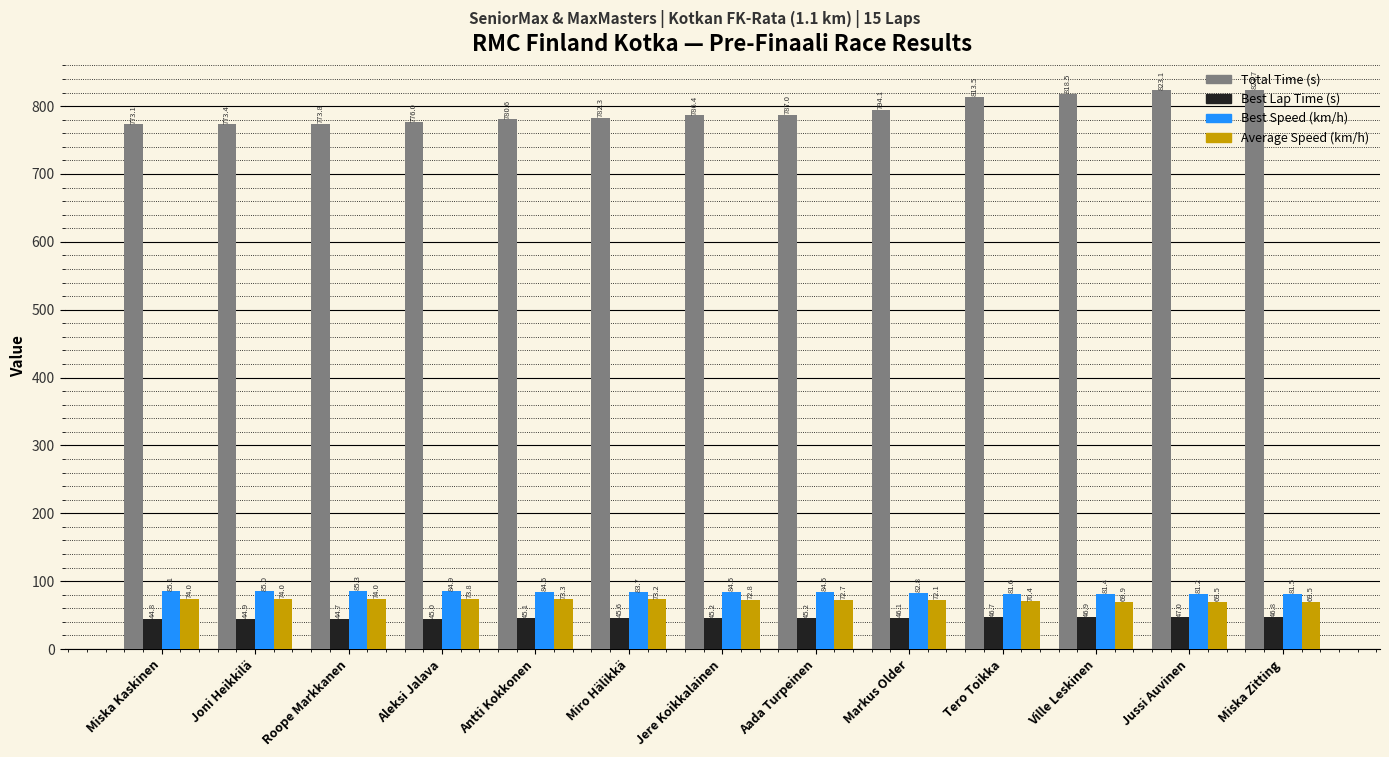

Does the chart contain stacked bars?

No